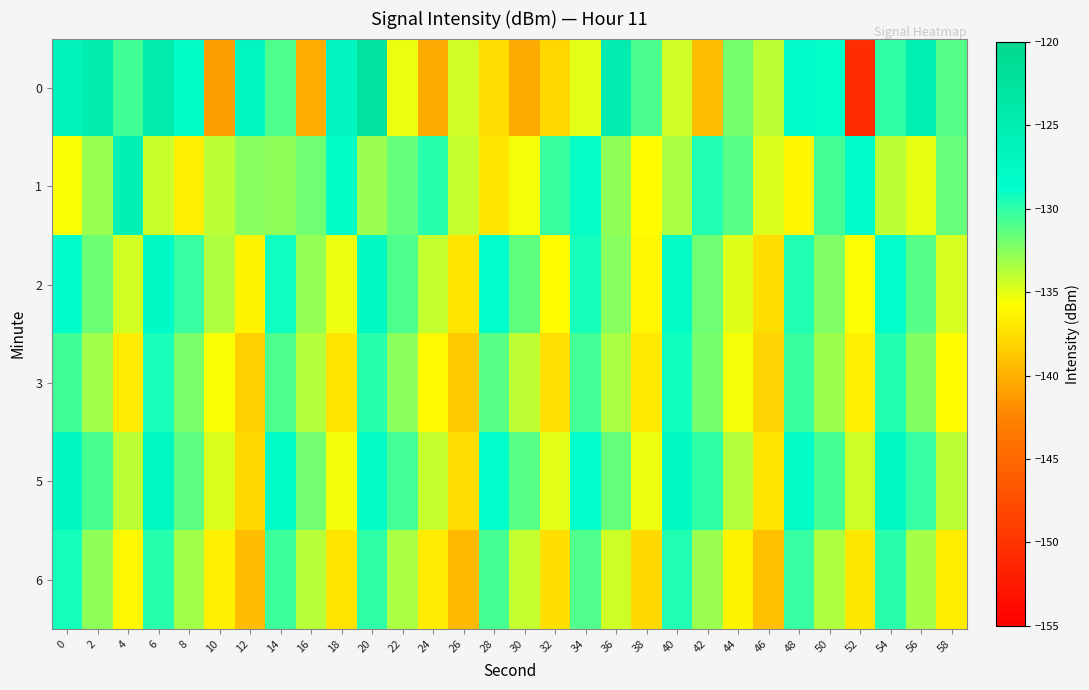

What is the difference between the highest and lowest values at 42?

9.7